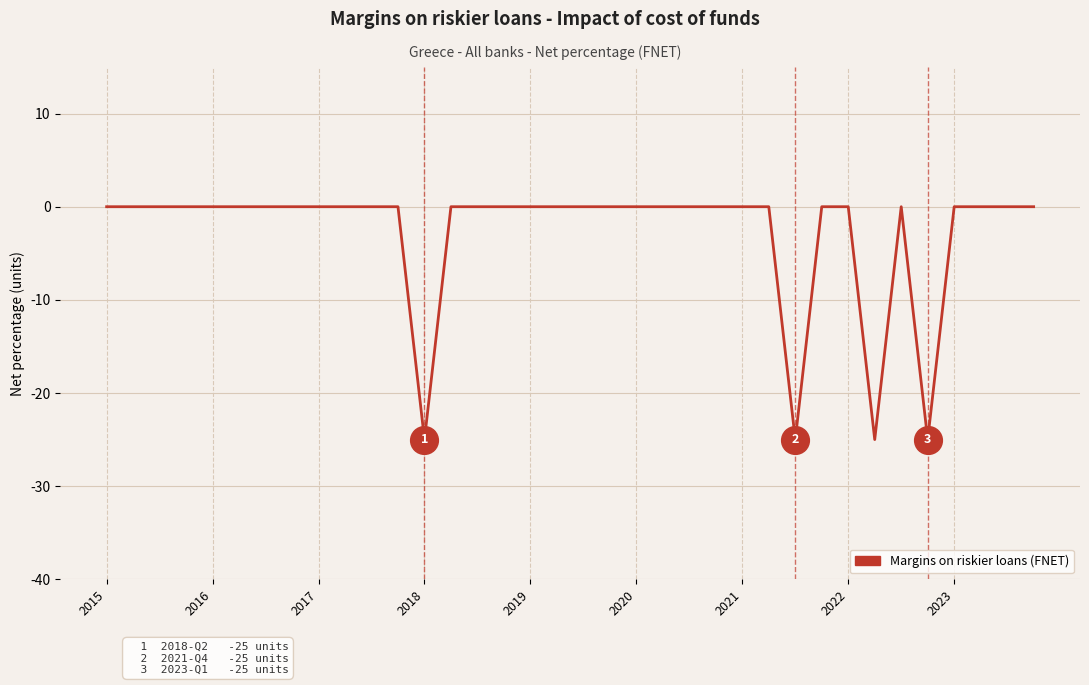

What is the smallest value displayed?

-25